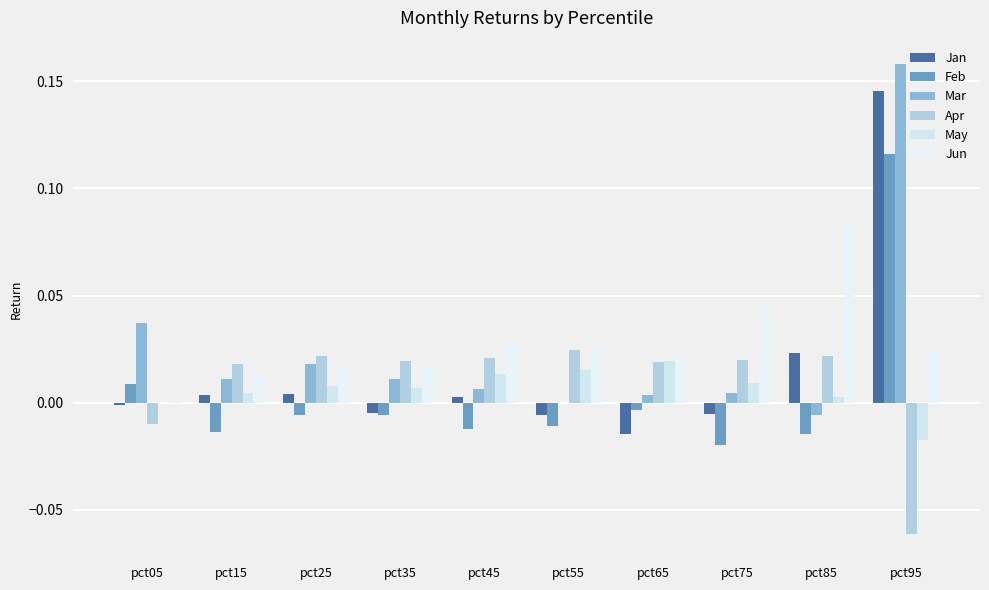

Reading left to right, what are all the values shown in this chart?

Jan: -0.0	0.0	0.0	-0.0	0.0	-0.0	-0.0	-0.0	0.0	0.1
Feb: 0.0	-0.0	-0.0	-0.0	-0.0	-0.0	-0.0	-0.0	-0.0	0.1
Mar: 0.0	0.0	0.0	0.0	0.0	-0.0	0.0	0.0	-0.0	0.2
Apr: -0.0	0.0	0.0	0.0	0.0	0.0	0.0	0.0	0.0	-0.1
May: -0.0	0.0	0.0	0.0	0.0	0.0	0.0	0.0	0.0	-0.0
Jun: 0.0	0.0	0.0	0.0	0.0	0.0	0.0	0.0	0.1	0.0